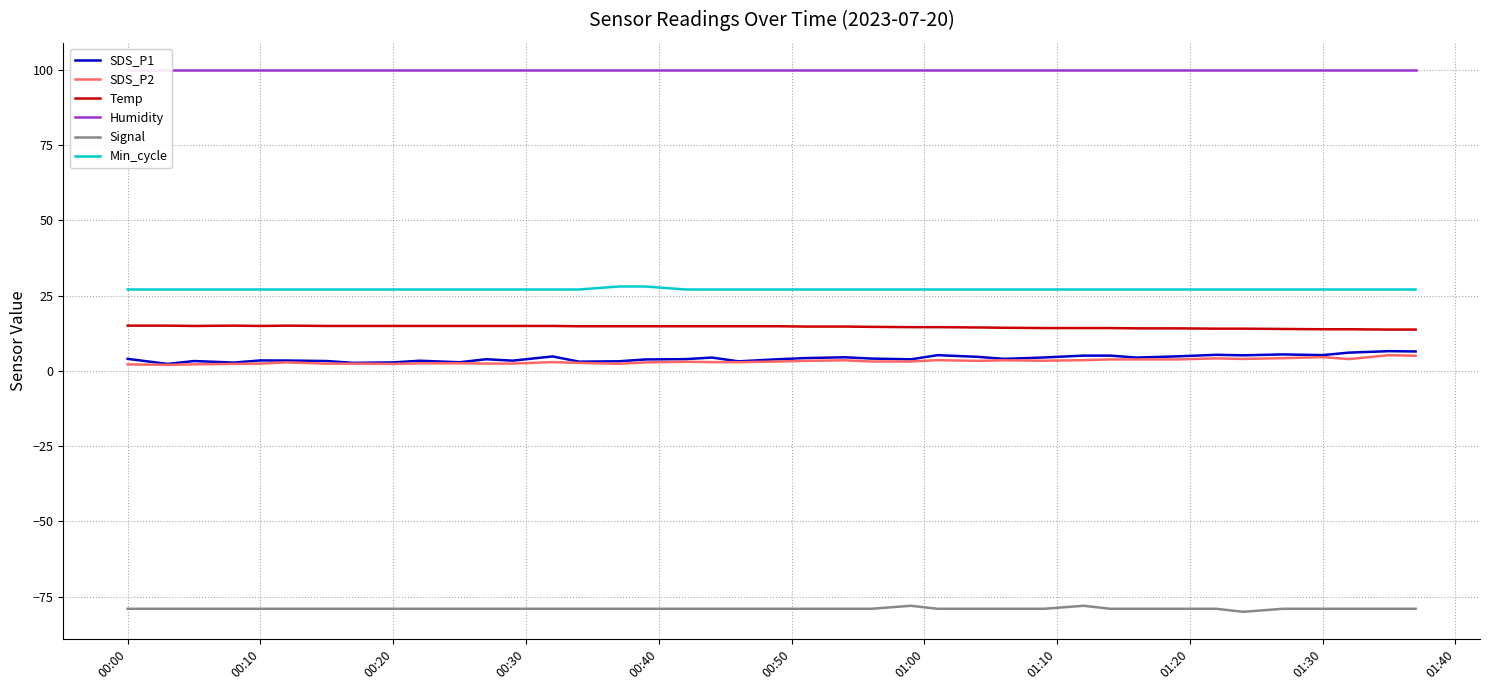

What is the difference between the maximum and minimum values in the Min_cycle series?

1.0